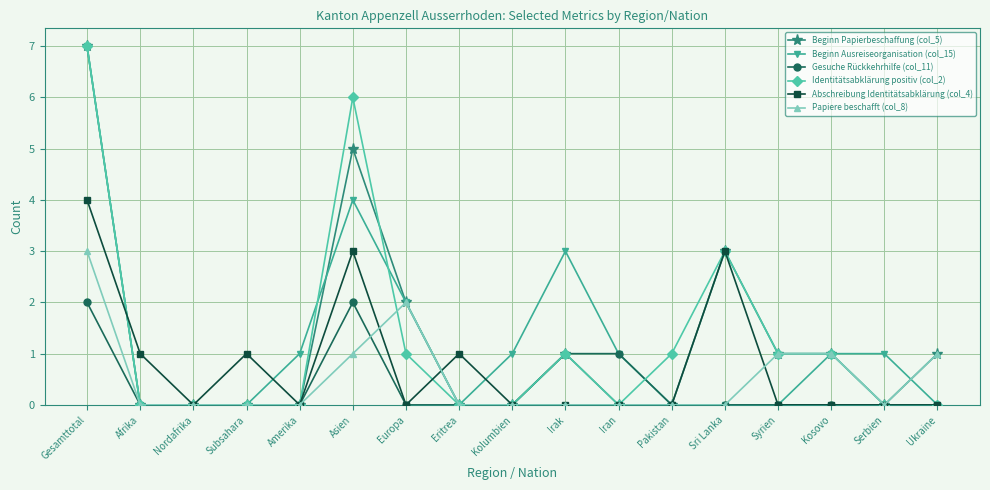

Reading right to left, extract all data points from this chart.

Beginn Papierbeschaffung (col_5): Ukraine=1	Serbien=0	Kosovo=1	Syrien=1	Sri Lanka=3	Pakistan=0	Iran=0	Irak=1	Kolumbien=0	Eritrea=0	Europa=2	Asien=5	Amerika=0	Subsahara=0	Nordafrika=0	Afrika=0	Gesamttotal=7
Beginn Ausreiseorganisation (col_15): Ukraine=0	Serbien=1	Kosovo=1	Syrien=0	Sri Lanka=0	Pakistan=0	Iran=1	Irak=3	Kolumbien=1	Eritrea=0	Europa=2	Asien=4	Amerika=1	Subsahara=0	Nordafrika=0	Afrika=0	Gesamttotal=7
Gesuche Rückkehrhilfe (col_11): Ukraine=0	Serbien=0	Kosovo=0	Syrien=0	Sri Lanka=0	Pakistan=0	Iran=1	Irak=1	Kolumbien=0	Eritrea=0	Europa=0	Asien=2	Amerika=0	Subsahara=0	Nordafrika=0	Afrika=0	Gesamttotal=2
Identitätsabklärung positiv (col_2): Ukraine=0	Serbien=0	Kosovo=1	Syrien=1	Sri Lanka=3	Pakistan=1	Iran=0	Irak=1	Kolumbien=0	Eritrea=0	Europa=1	Asien=6	Amerika=0	Subsahara=0	Nordafrika=0	Afrika=0	Gesamttotal=7
Abschreibung Identitätsabklärung (col_4): Ukraine=0	Serbien=0	Kosovo=0	Syrien=0	Sri Lanka=3	Pakistan=0	Iran=0	Irak=0	Kolumbien=0	Eritrea=1	Europa=0	Asien=3	Amerika=0	Subsahara=1	Nordafrika=0	Afrika=1	Gesamttotal=4
Papiere beschafft (col_8): Ukraine=1	Serbien=0	Kosovo=1	Syrien=1	Sri Lanka=0	Pakistan=0	Iran=0	Irak=0	Kolumbien=0	Eritrea=0	Europa=2	Asien=1	Amerika=0	Subsahara=0	Nordafrika=0	Afrika=0	Gesamttotal=3